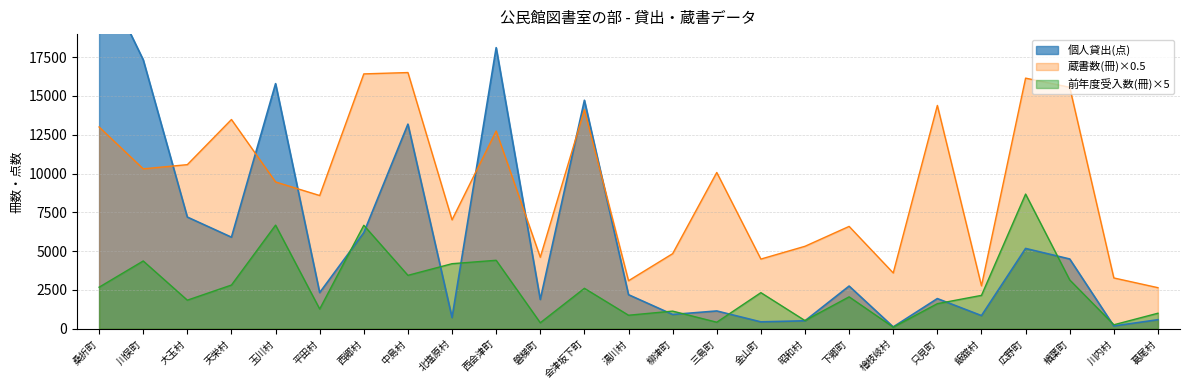

What is the difference between the maximum and minimum values in the 前年度受入数(冊) series?

8575.0